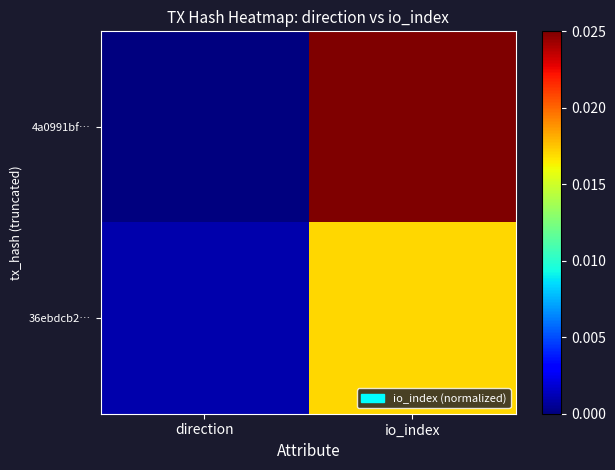

How many distinct data groups are displayed?

2